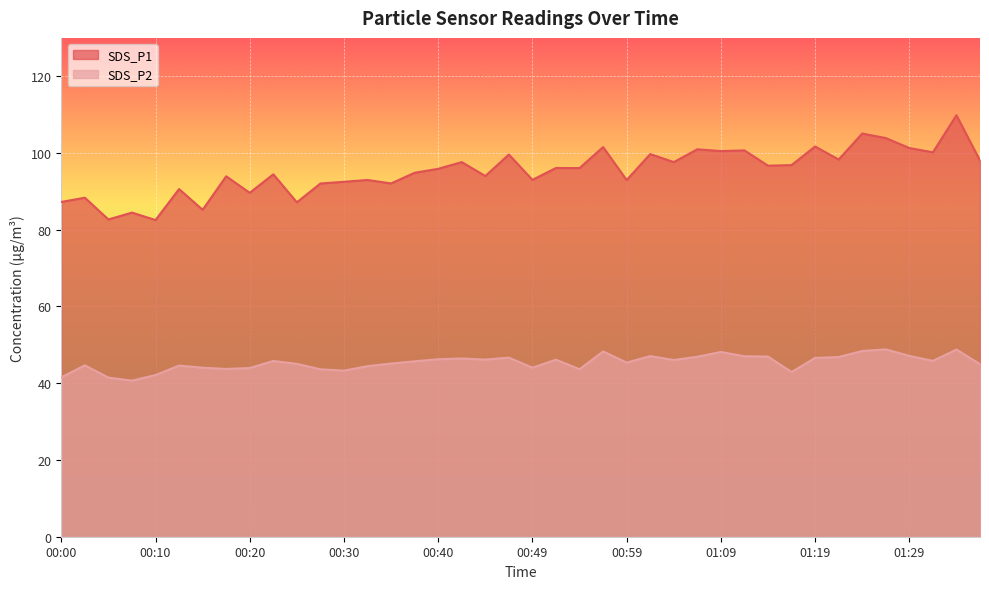

At how many categories does at least one series exceed 48?

40